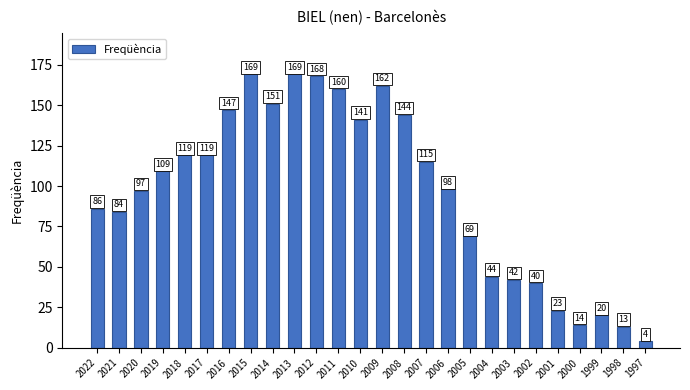

What is the value of the 16th bar from the left?

115